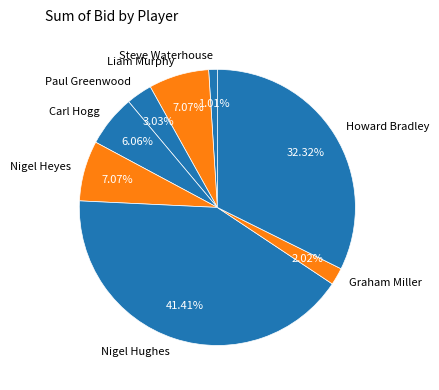

Between Paul Greenwood and Carl Hogg, which is larger?

Carl Hogg